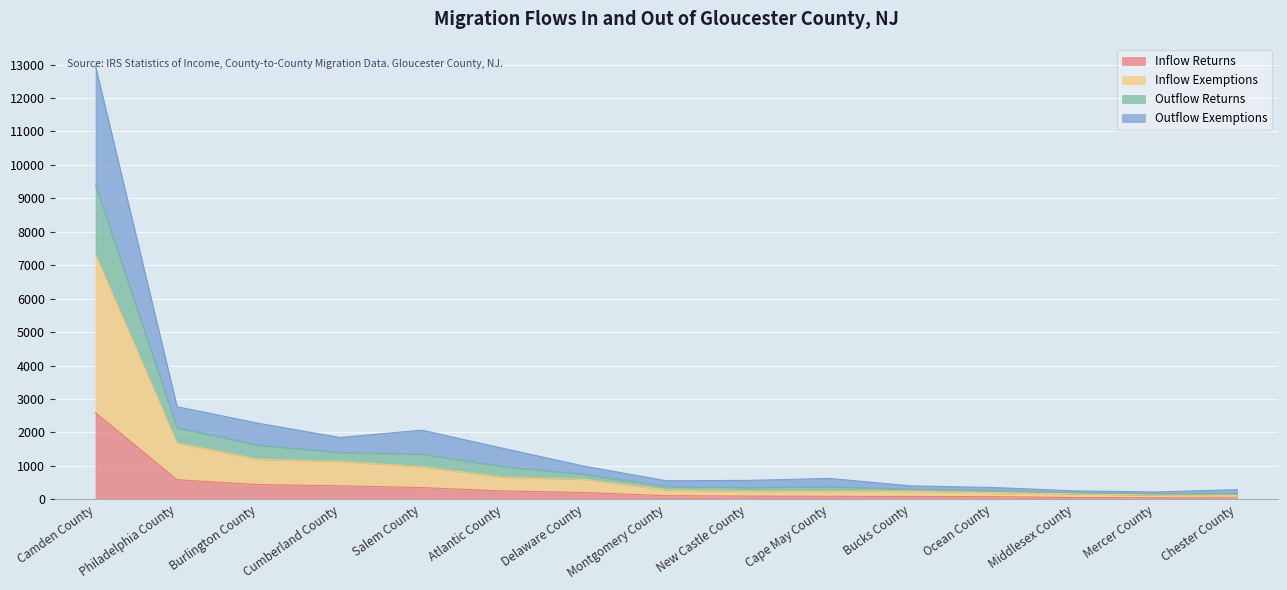

True or false: Outflow Returns and Inflow Exemptions cross at least once.

False